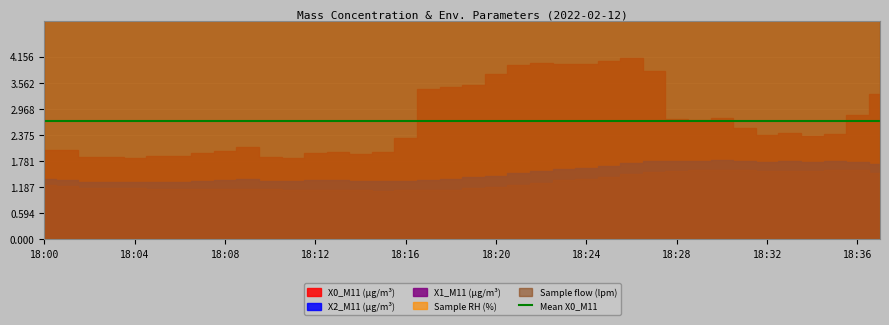

True or false: Sample RH (%) and X1_M11 (μg/m³) cross at least once.

False